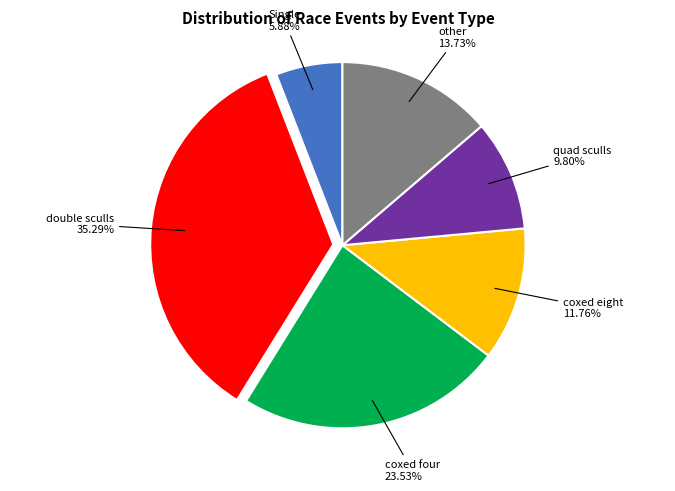

Is there any slice that represents more than half of the pie?

No